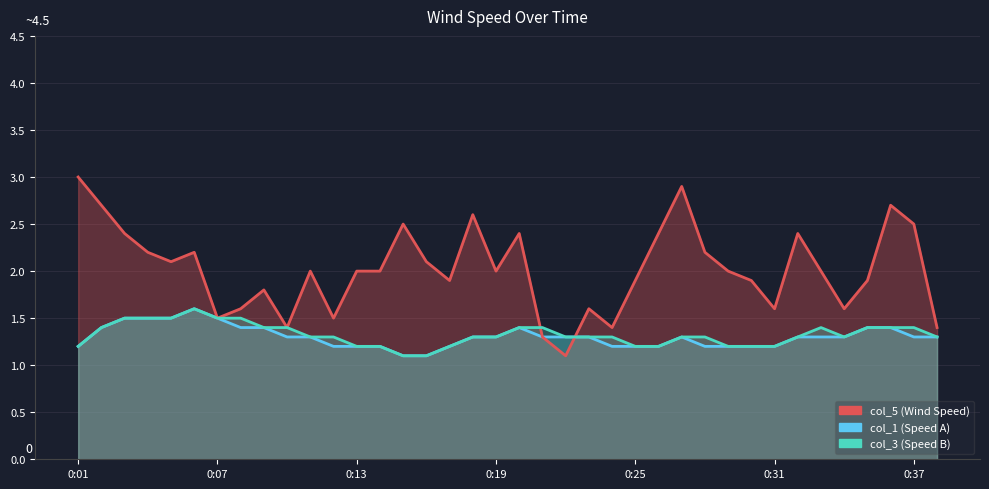

True or false: col_1 and col_3 cross at least once.

False